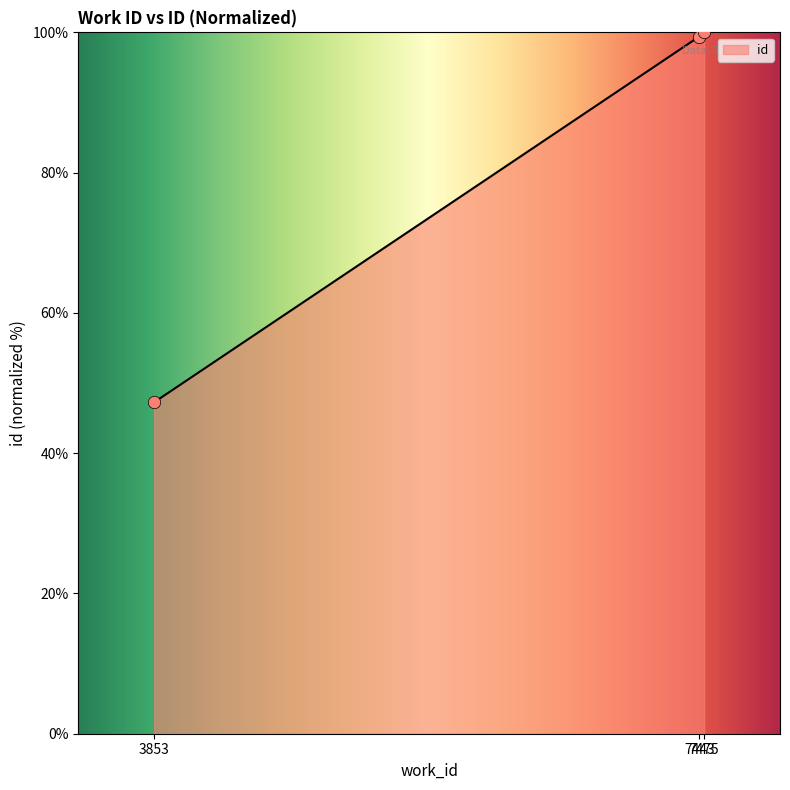

Between 7443 and 3853, which is larger?

7443